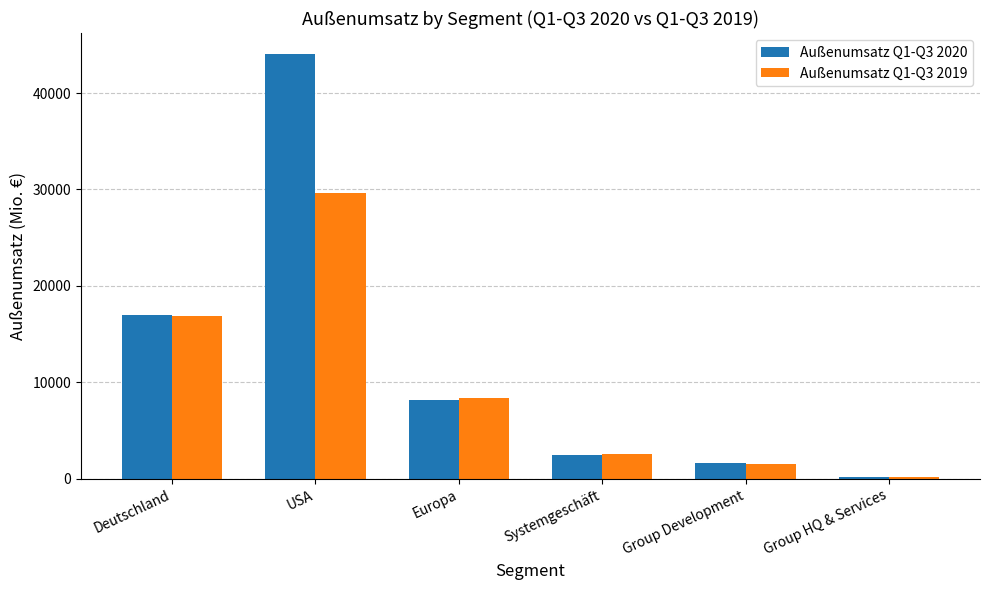

What is the label of the 4th bar from the left?

Systemgeschäft